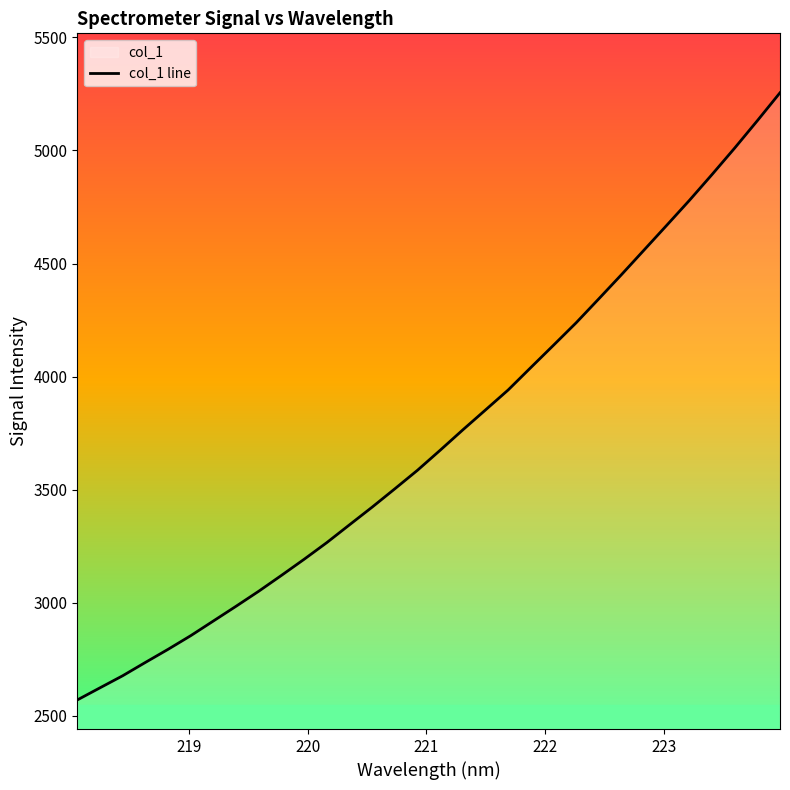

What is the difference between the maximum and minimum values?

2684.0